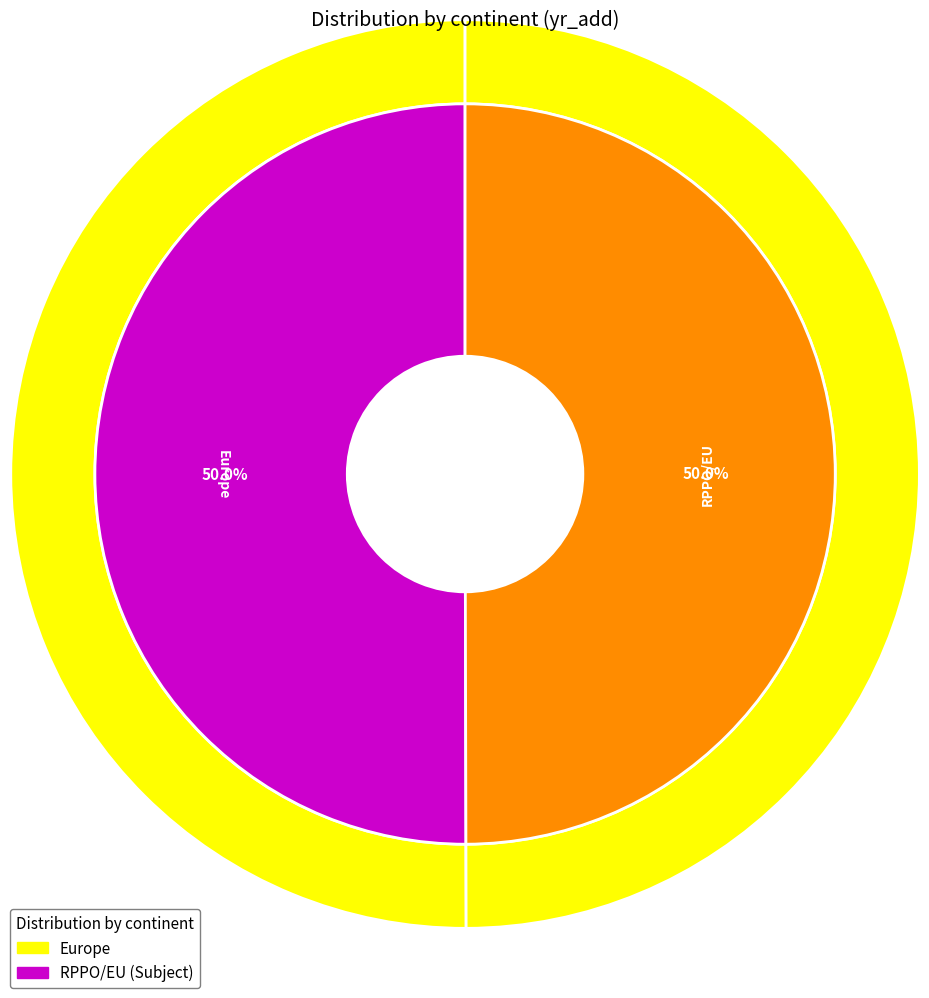

To the nearest percent, what portion does Europe represent?

50%